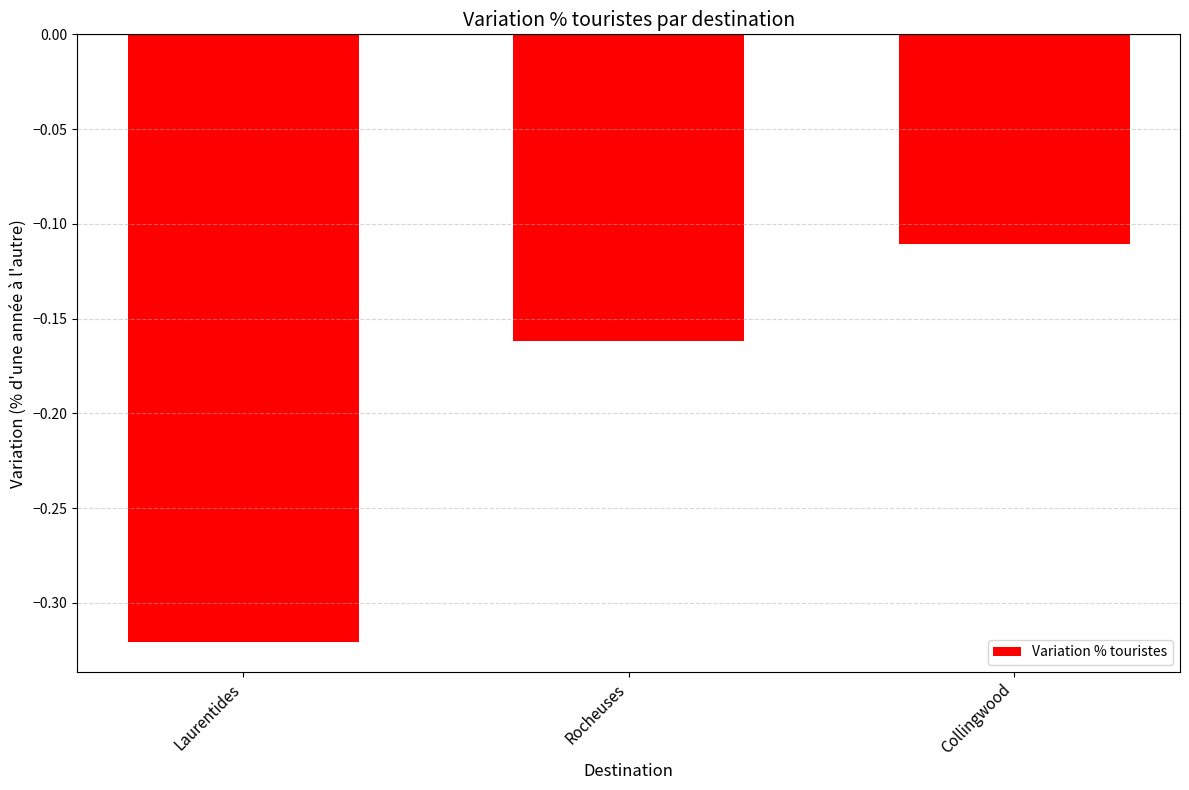

What position from the left is Collingwood?

3